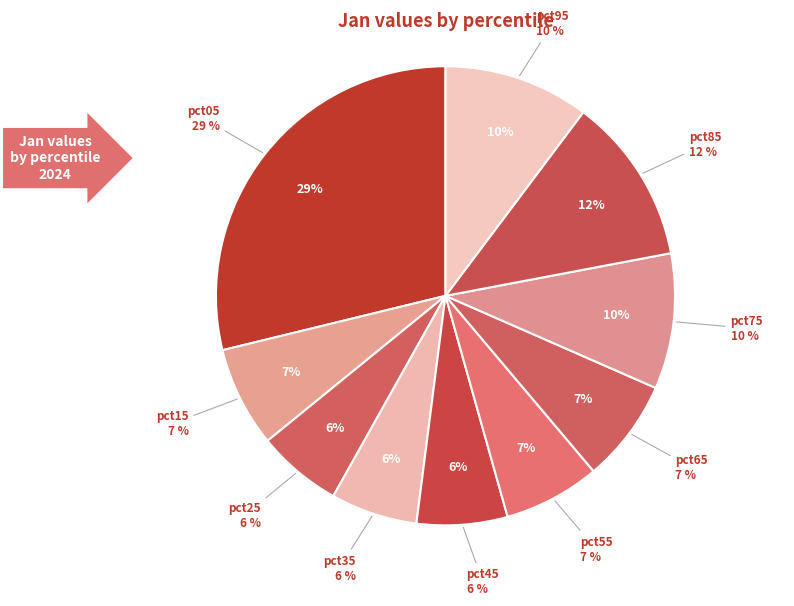

Is pct75 the majority of the pie?

No